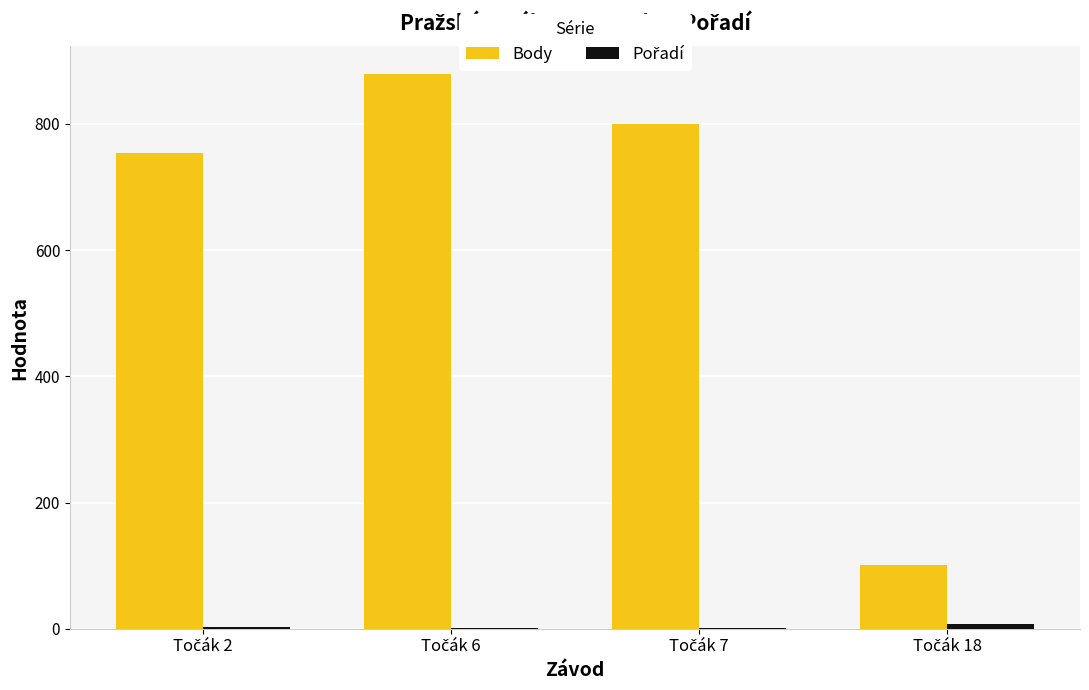

What is the sum of all Body values?

2534